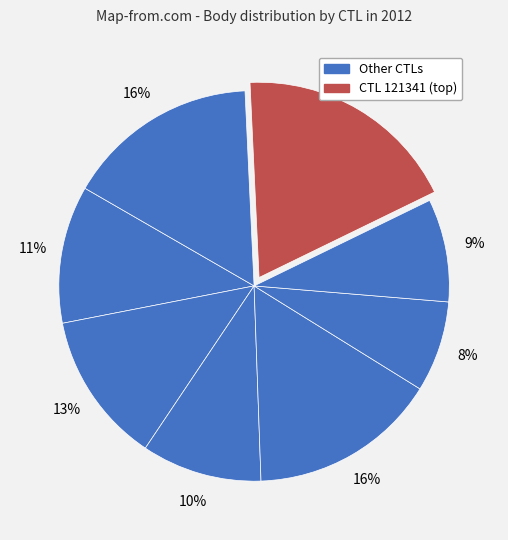

Does any single category account for the majority?

No